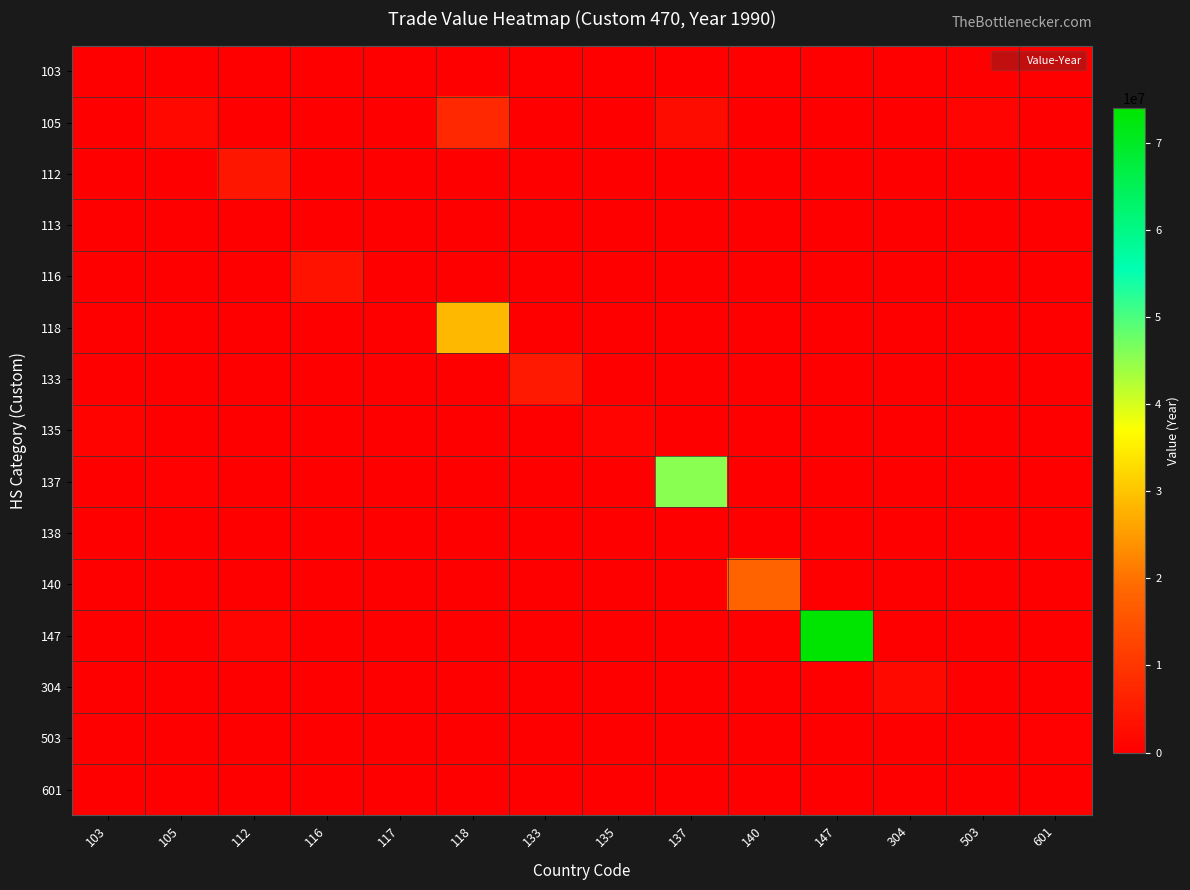

Which series has the widest spread of values?

147